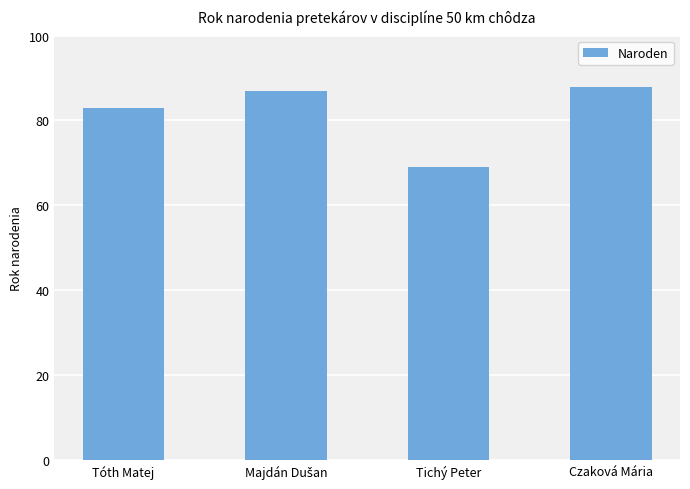

What is the minimum value shown in the chart?

69